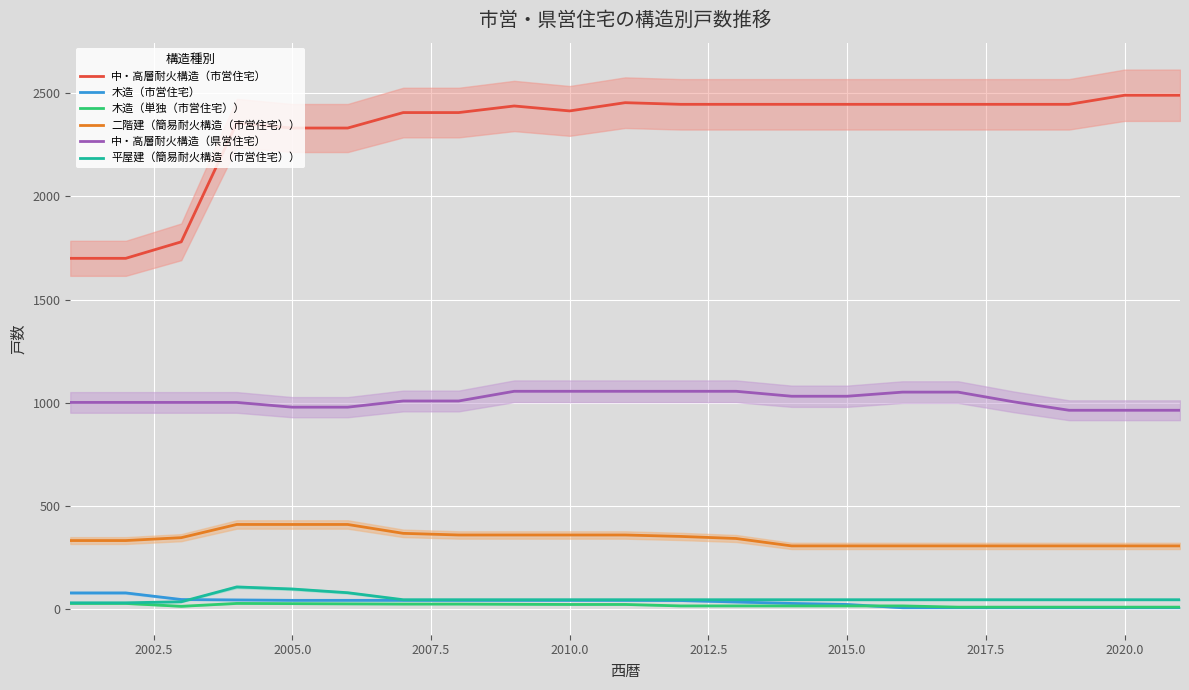

True or false: 平屋建（簡易耐火構造（市営住宅）） and 中・高層耐火構造（市営住宅） intersect in this chart.

False